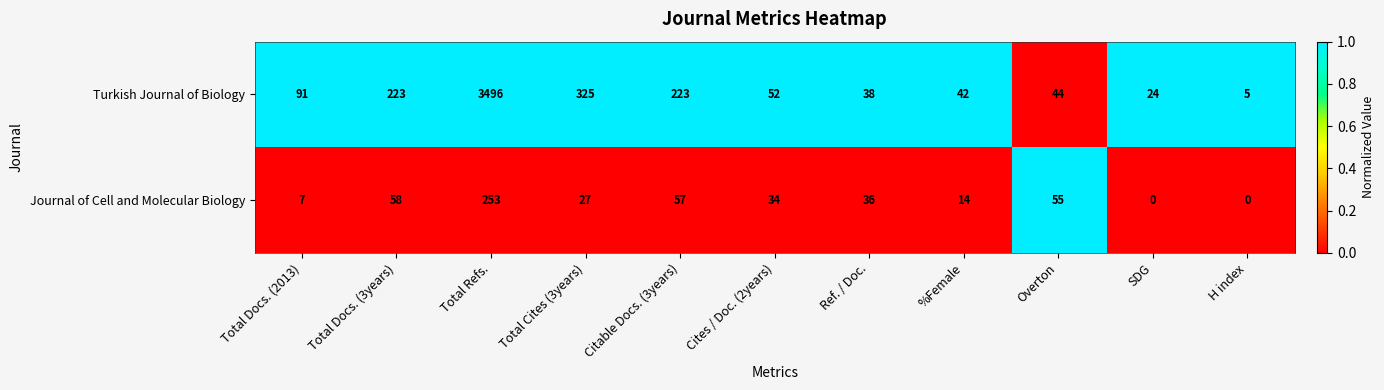

Count the number of categories in the chart.

11